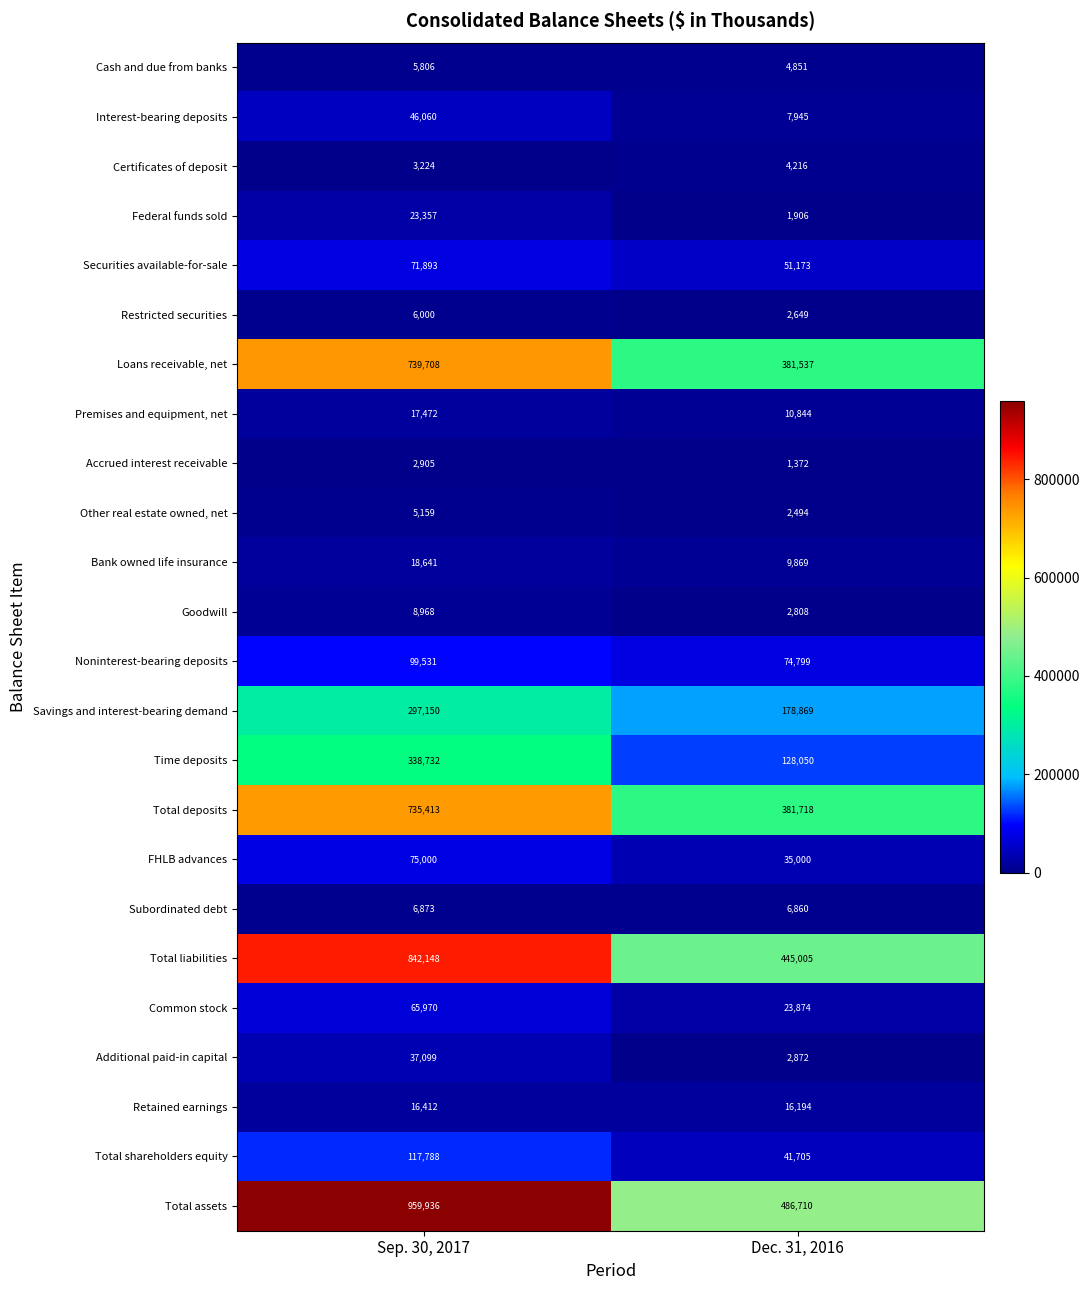

At how many categories does at least one series exceed 55004?

2